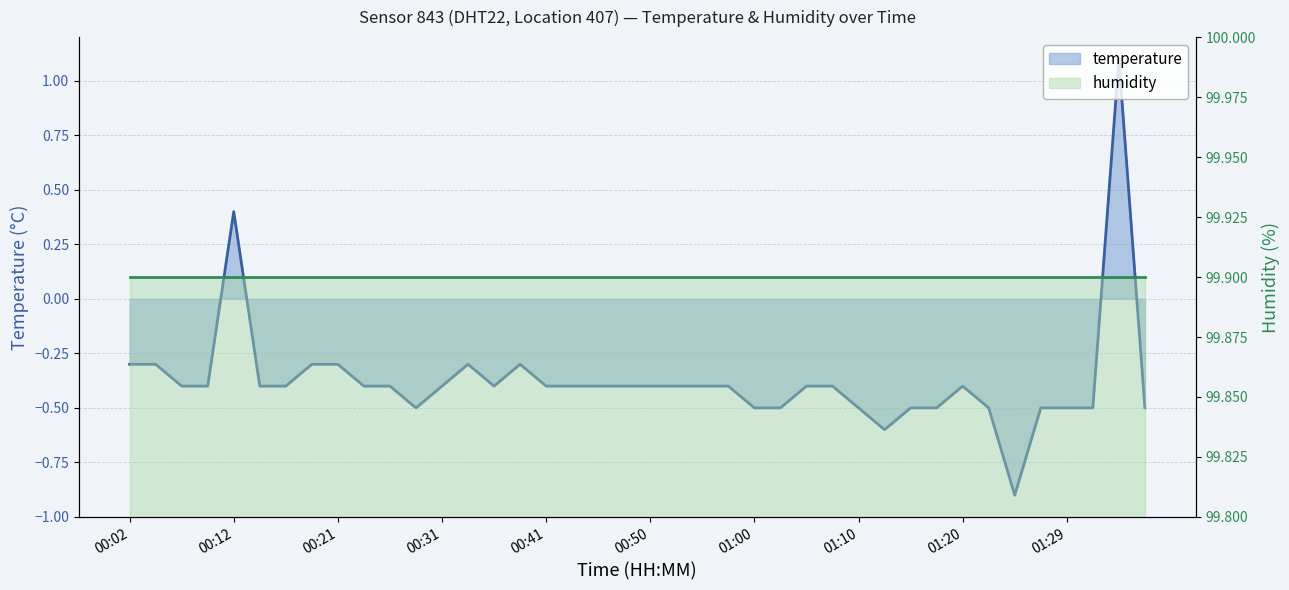

How many data points are less than 0?

38